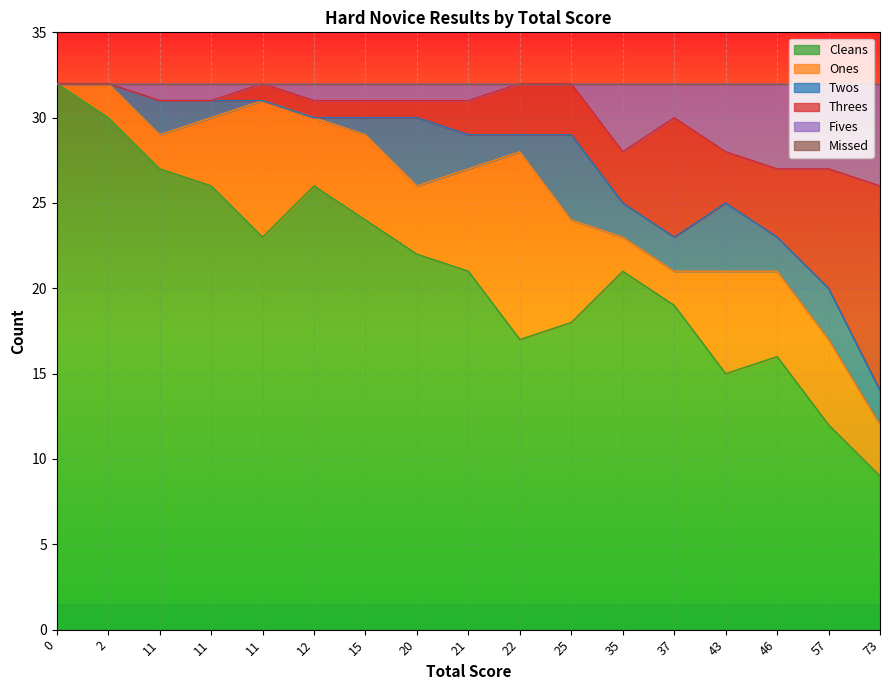

Does the chart display data point markers on the line(s)?

No